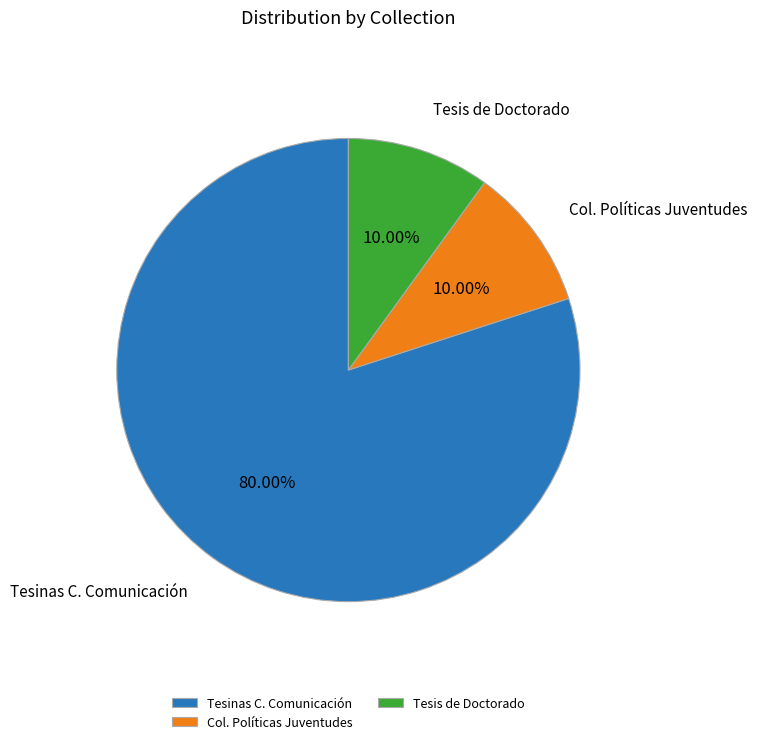

What is the ratio of the value at Col. Políticas Juventudes to the value at Tesis de Doctorado?

1.0